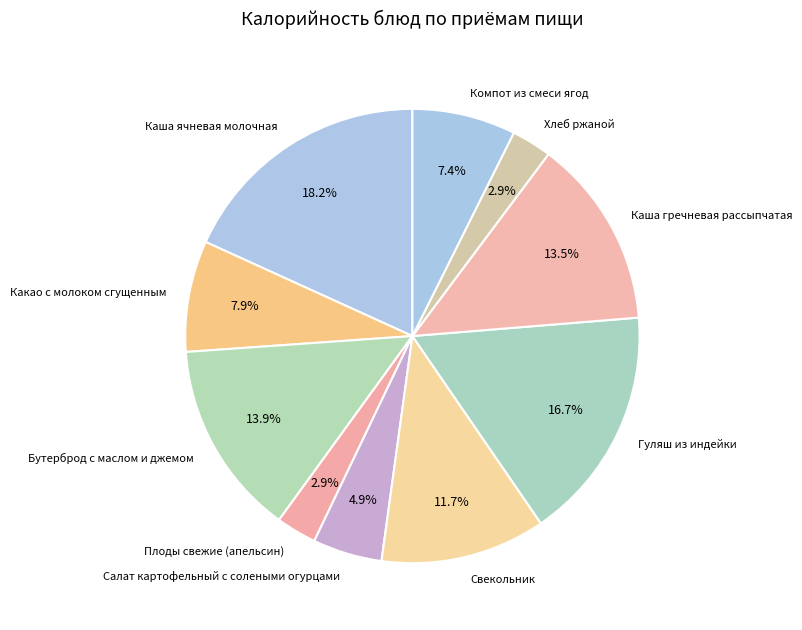

How many segments does this pie chart have?

10